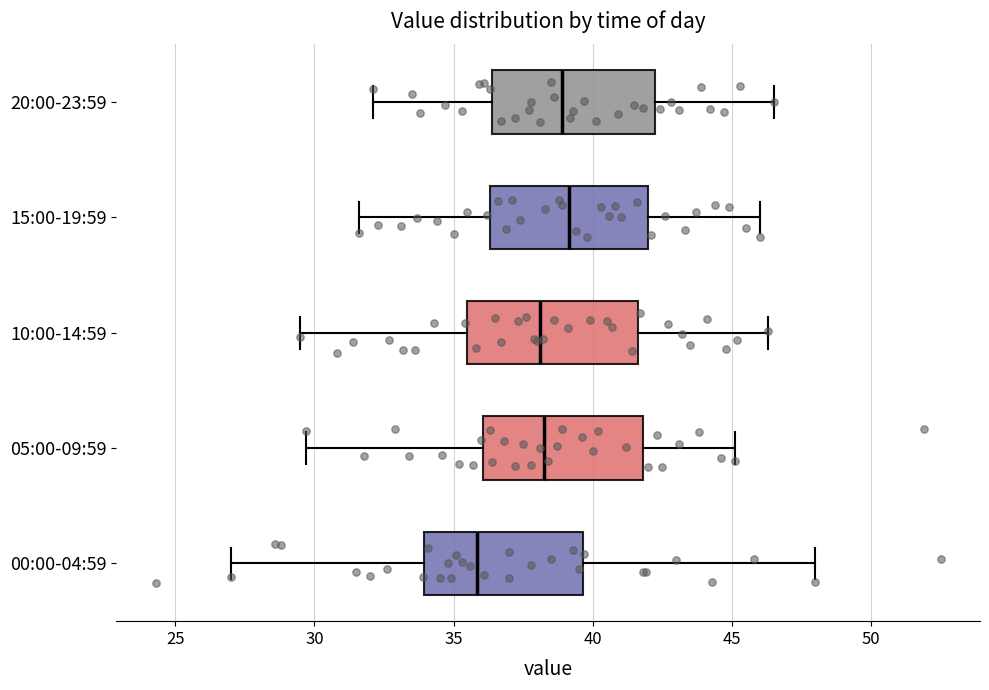

Reading bottom to top, read every box against the x-axis: the position of its median line, the range the box covers, and the ends of its whiskers. The values are not printed on the chart, so give them approximately, as read against the axis.

00:00-04:59: median 36.0, box 34.0 to 39.5, whiskers 27.0 to 48.0
05:00-09:59: median 38.5, box 36.0 to 42.0, whiskers 29.5 to 45.0
10:00-14:59: median 38.0, box 35.5 to 41.5, whiskers 29.5 to 46.5
15:00-19:59: median 39.0, box 36.5 to 42.0, whiskers 31.5 to 46.0
20:00-23:59: median 39.0, box 36.5 to 42.5, whiskers 32.0 to 46.5